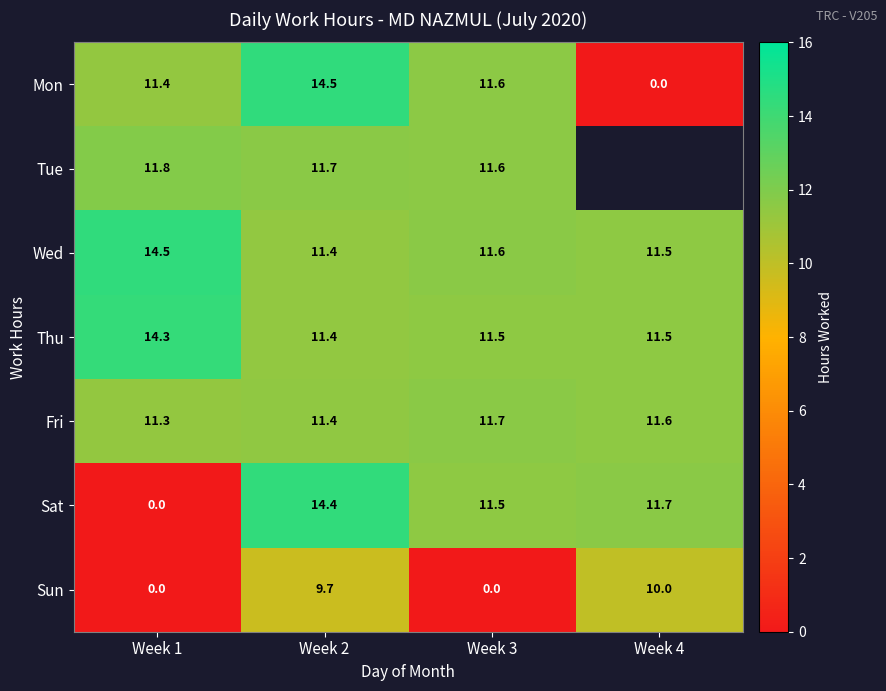

Between Week 4 and Week 2, which is larger?

Week 2